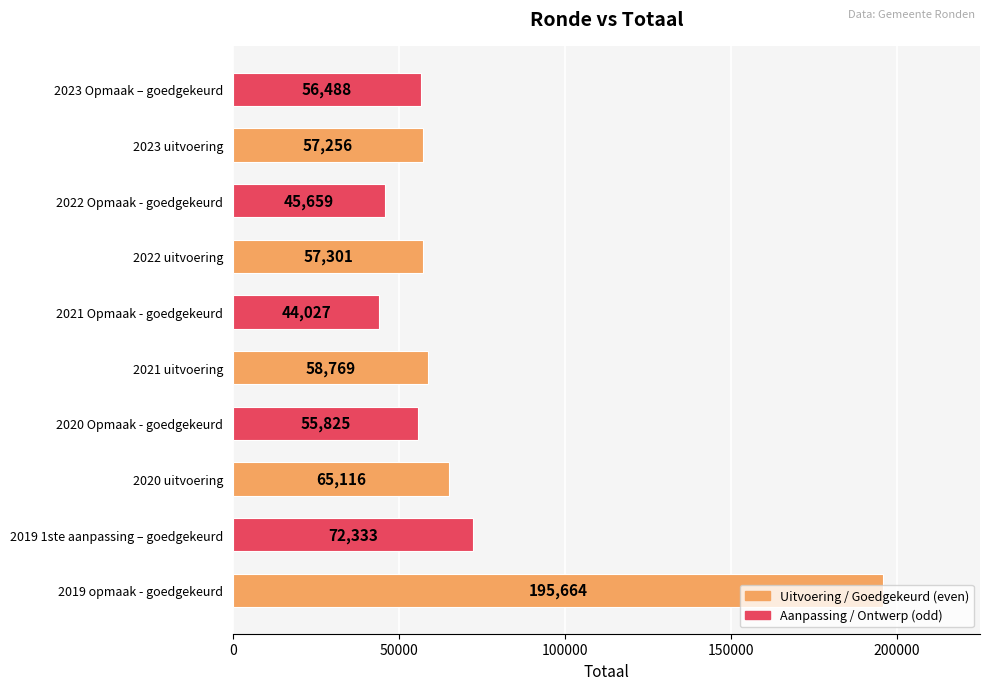

The chart shows a value of 57301 at 2022 uitvoering. True or false?

True